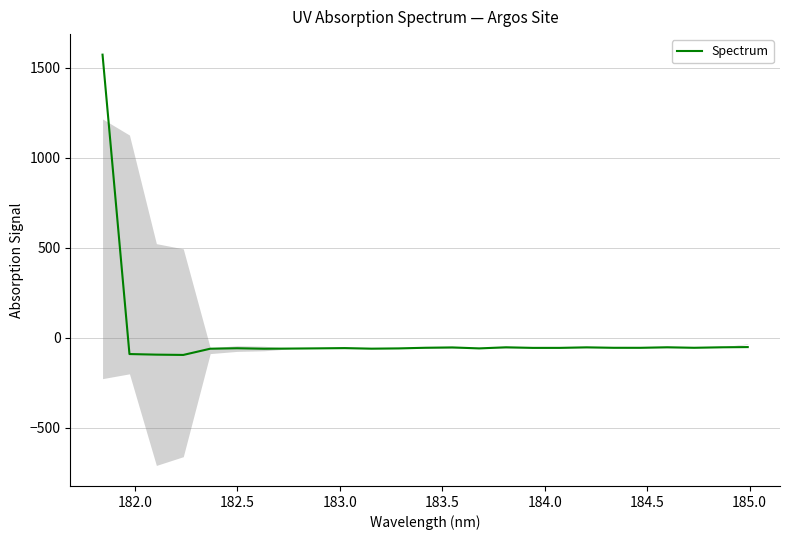

What is the minimum value shown in the chart?

-95.9